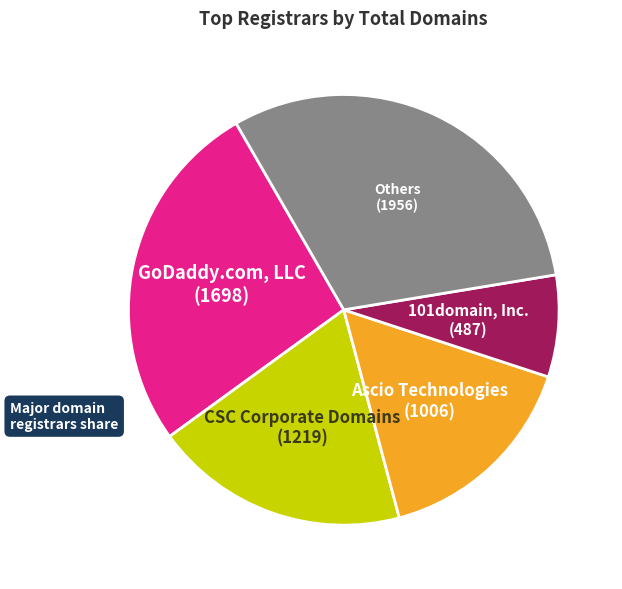

Rank the categories by value from highest to lowest.

Others (1956), GoDaddy.com, LLC (1698), CSC Corporate Domains (1219), Ascio Technologies (1006), 101domain, Inc. (487)